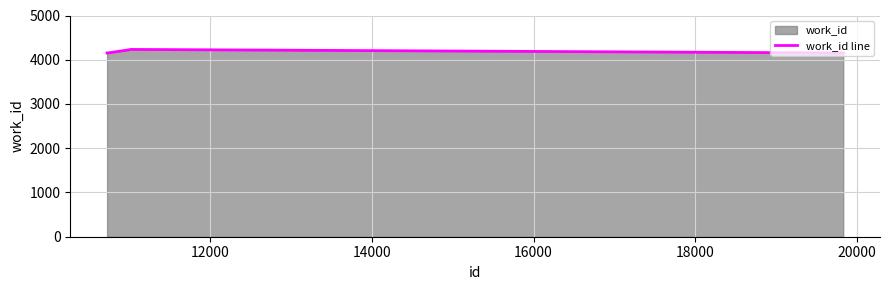

Count the number of categories in the chart.

6